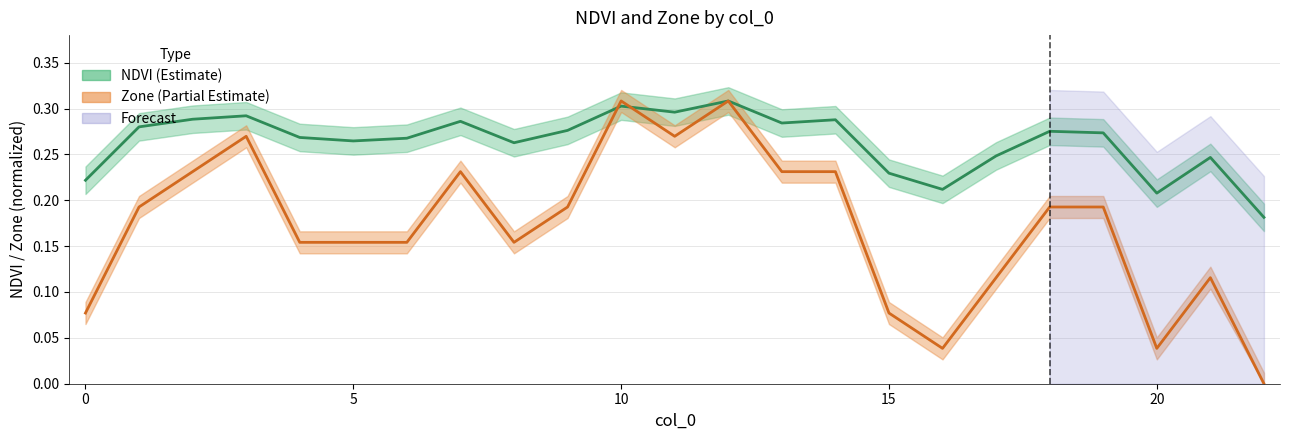

Which series has the widest spread of values?

Zone